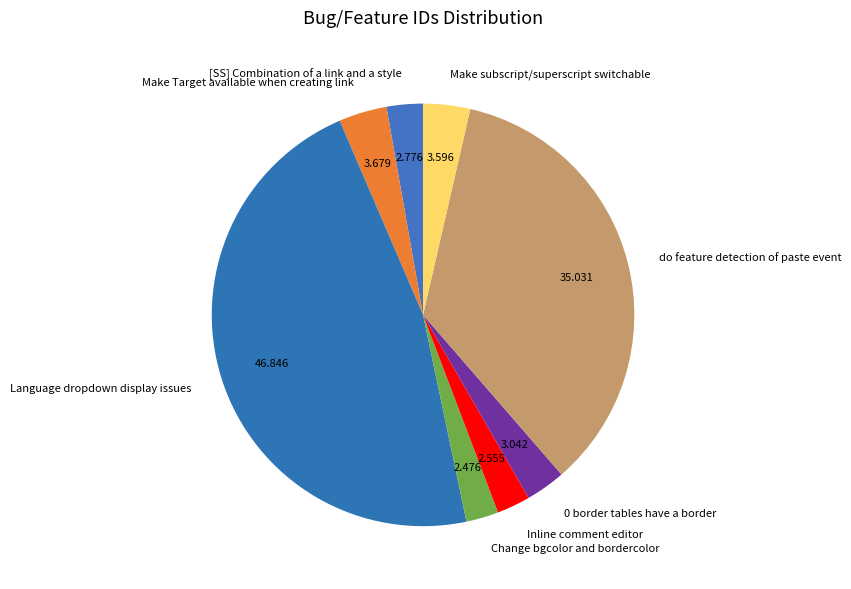

Do Make Target available when creating link and 0 border tables have a border together represent more than half of the pie?

No